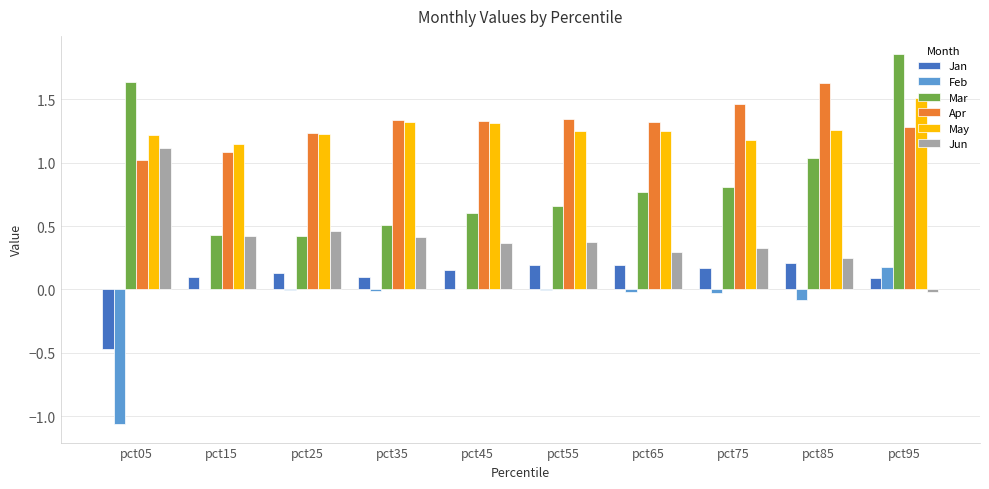

The Jan series shows 0.2 at pct85. True or false?

True